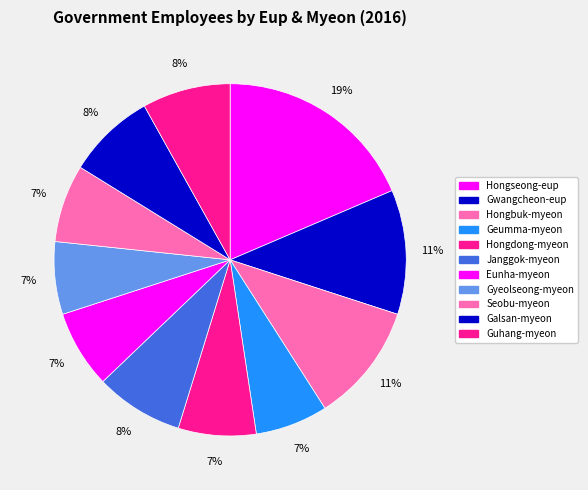

How many segments does this pie chart have?

11